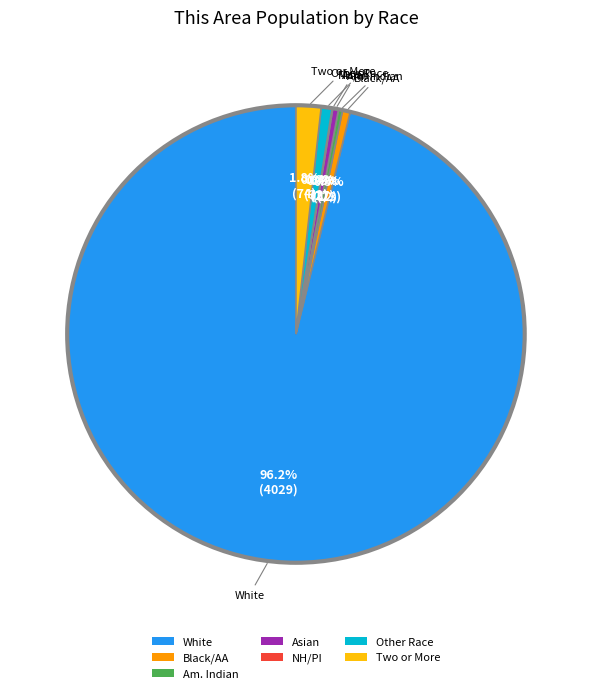

How much of the chart is everything except Two or More?

98.2%